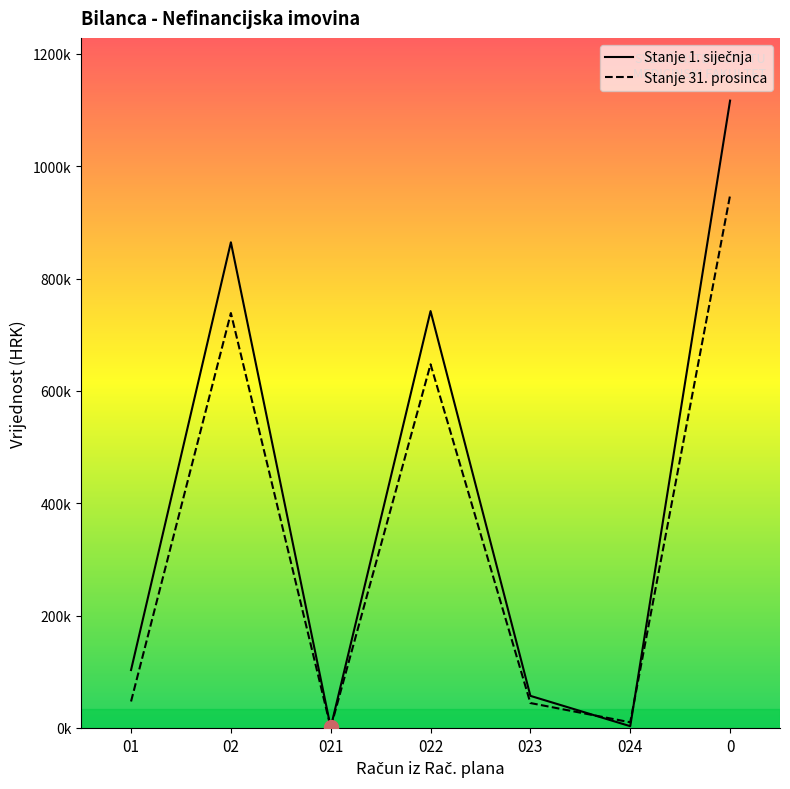

List the labels in order of Stanje 1. siječnja value, largest first.

0, 02, 022, 01, 023, 024, 021